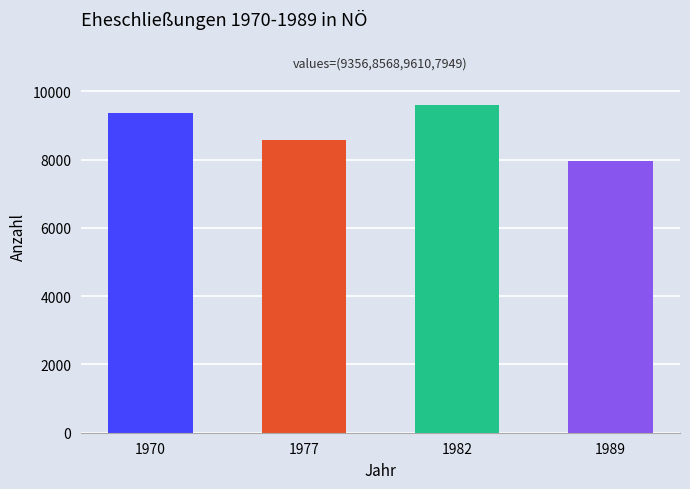

Reading left to right, transcribe all the data shown in this chart.

1970=9356	1977=8568	1982=9610	1989=7949